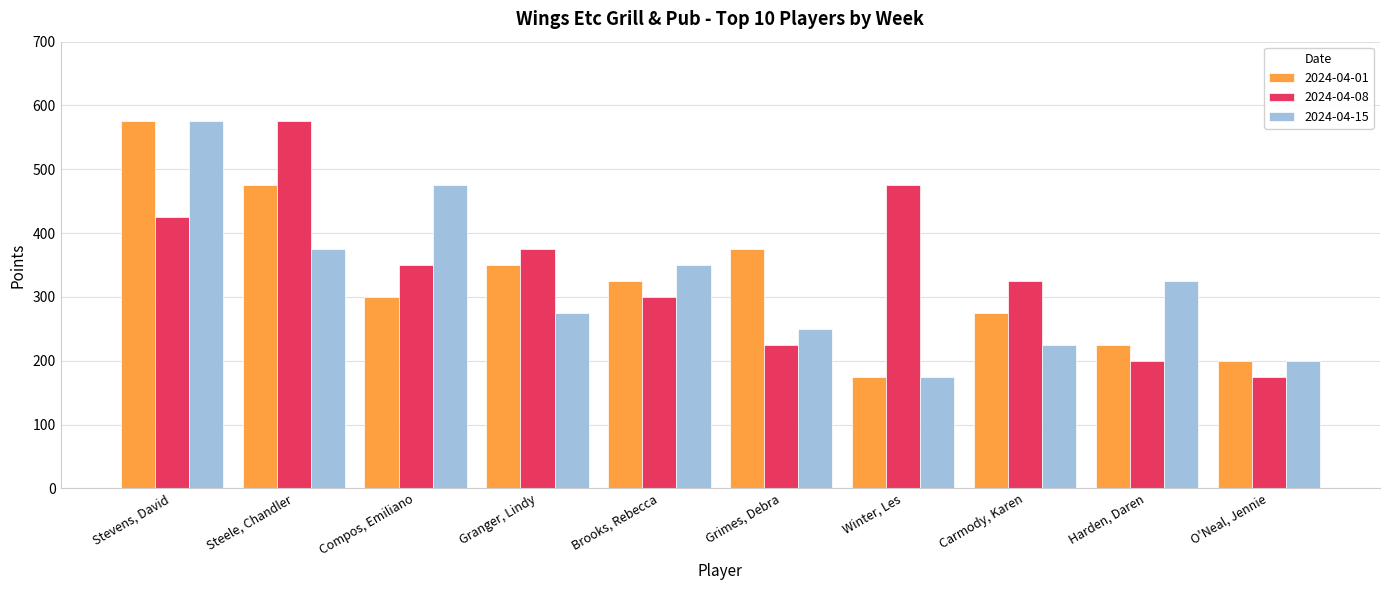

Which series has the largest total across all categories?

2024-04-08